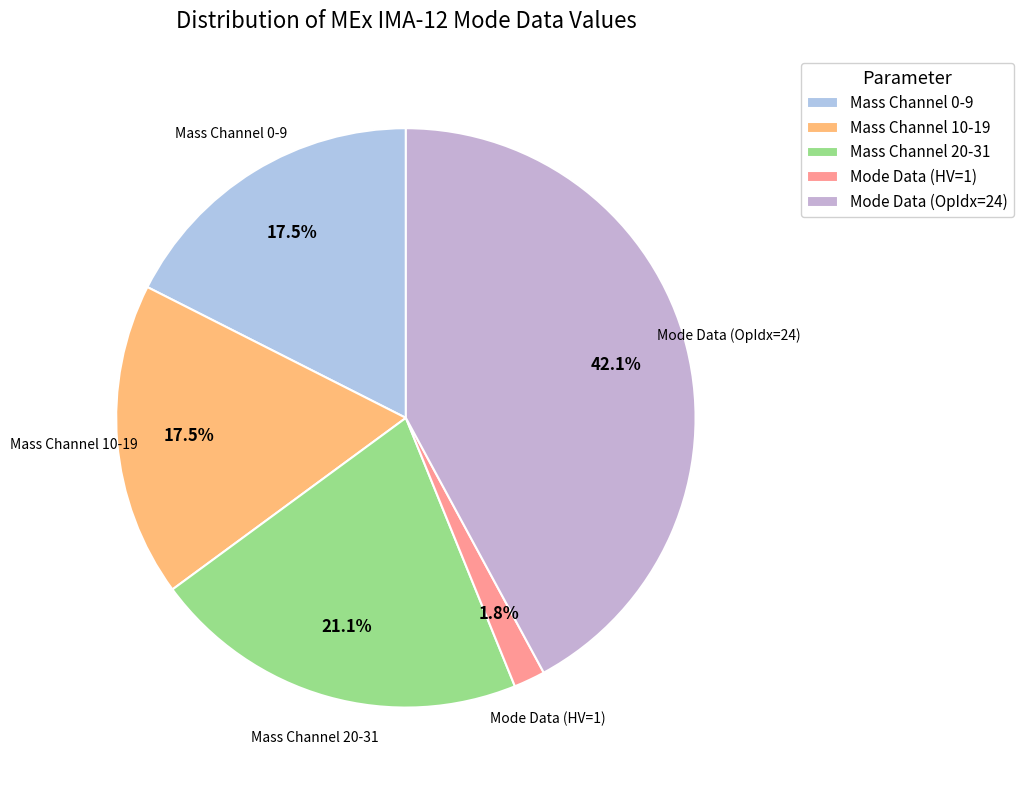

What percentage is NOT represented by Mass Channel 10-19?

82.5%